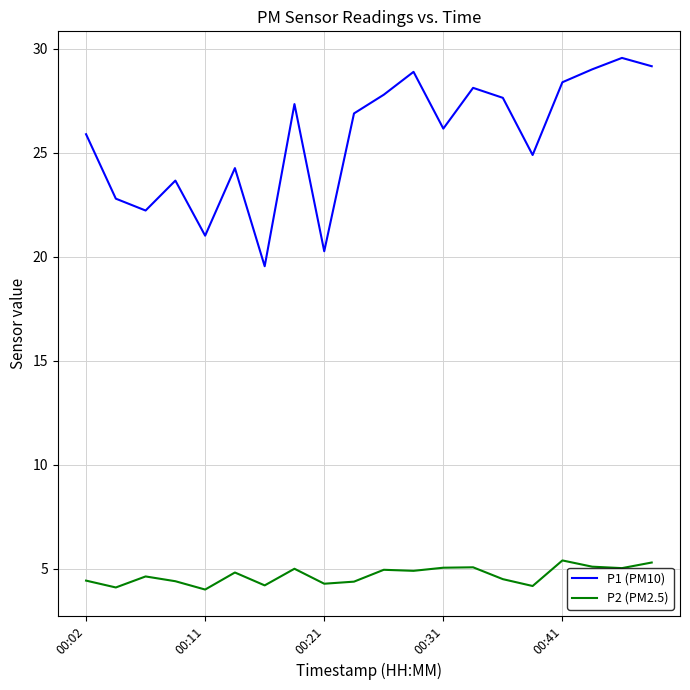

Rank the series by their maximum value, from lowest to highest.

P2 (PM2.5), P1 (PM10)